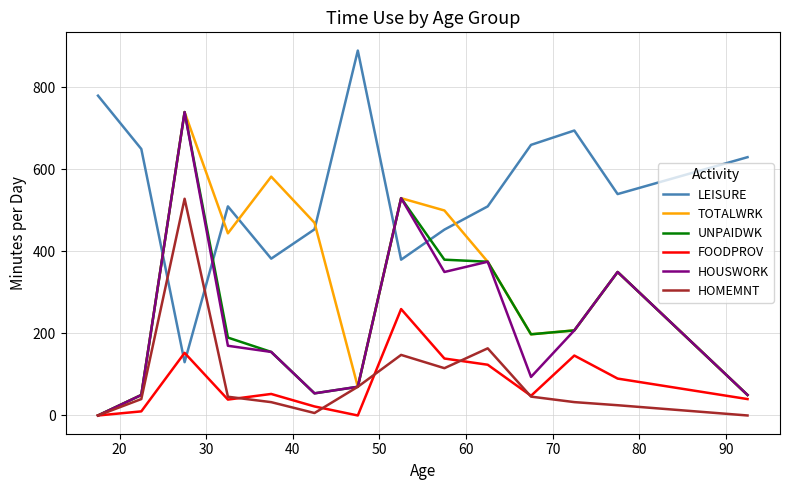

True or false: LEISURE and HOUSWORK intersect in this chart.

True